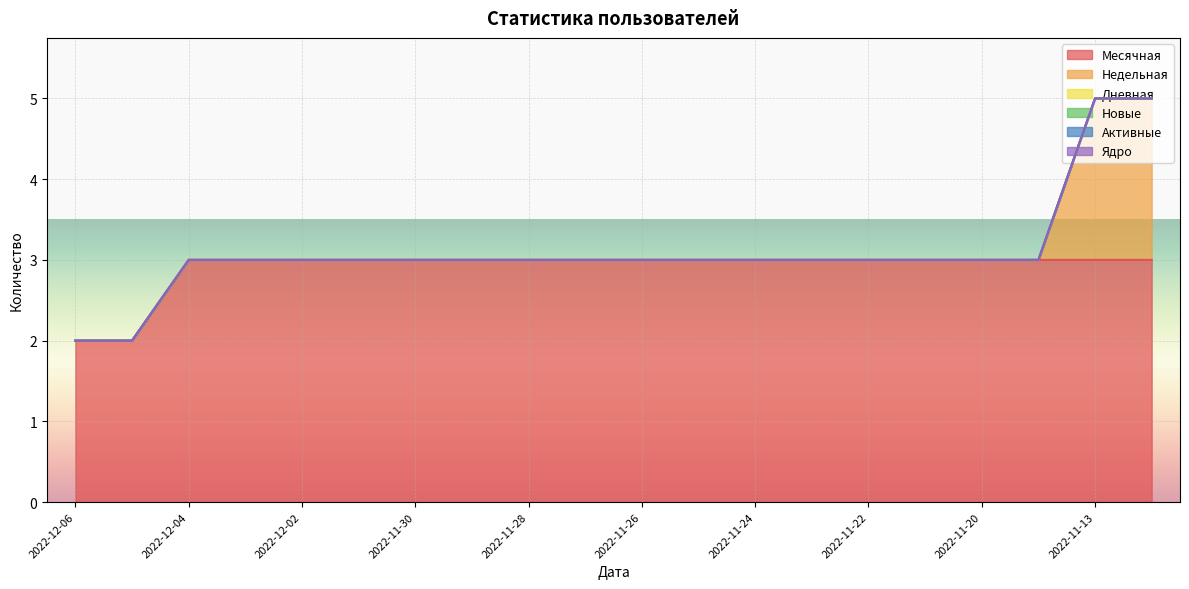

What is the sum of all Месячная values?

58